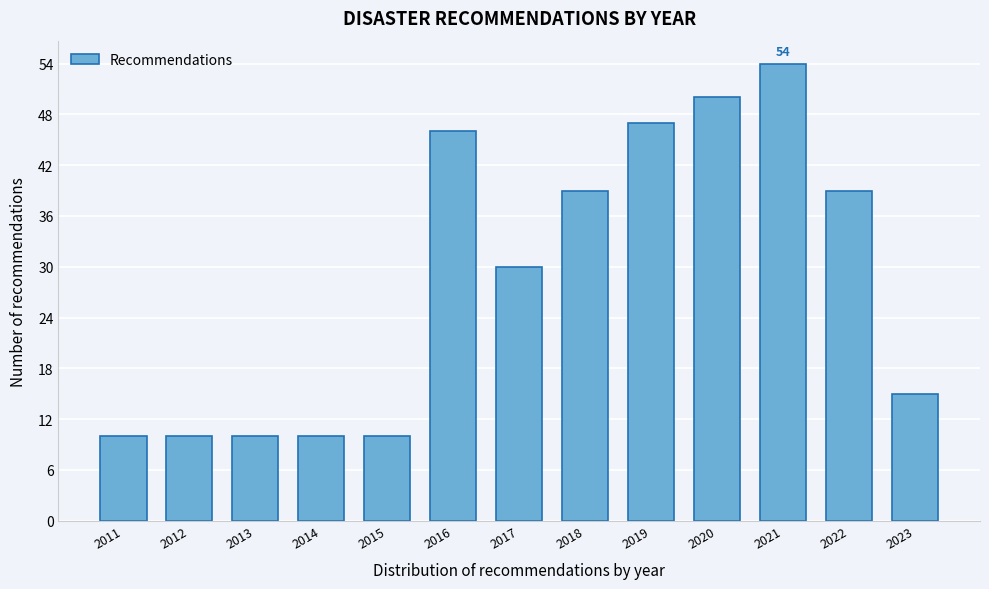

Reading left to right, transcribe all the data shown in this chart.

10	10	10	10	10	46	30	39	47	50	54	39	15